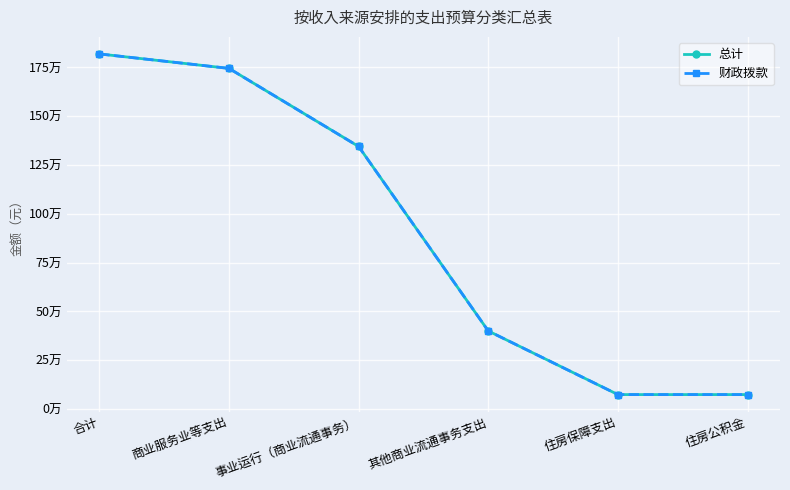

Is this an area chart (filled region under the line)?

No